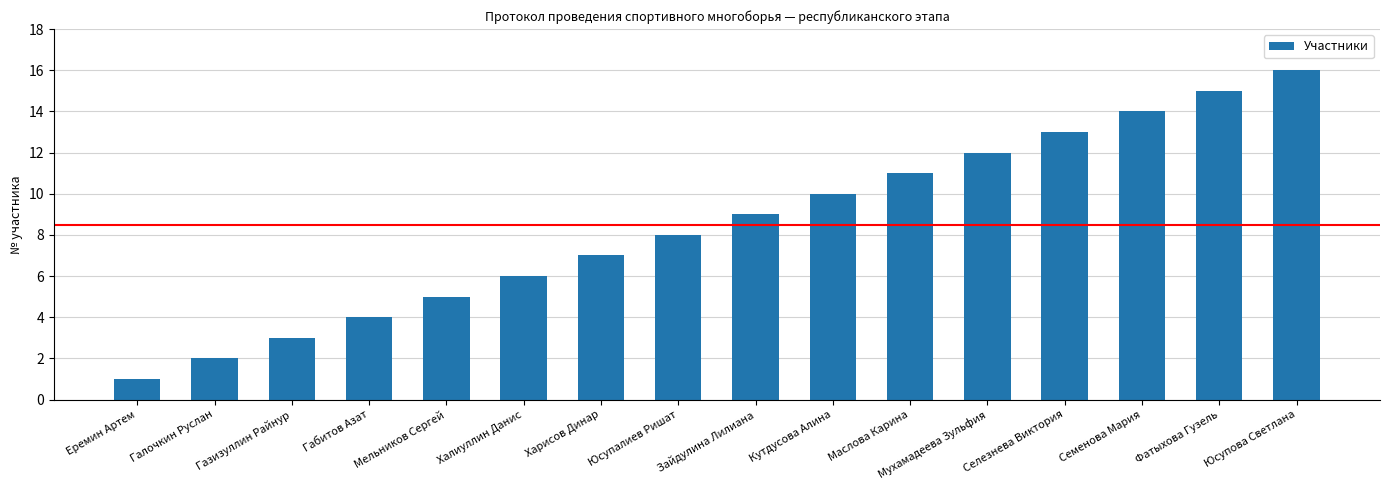

Are the bars grouped side by side (vs. stacked)?

No